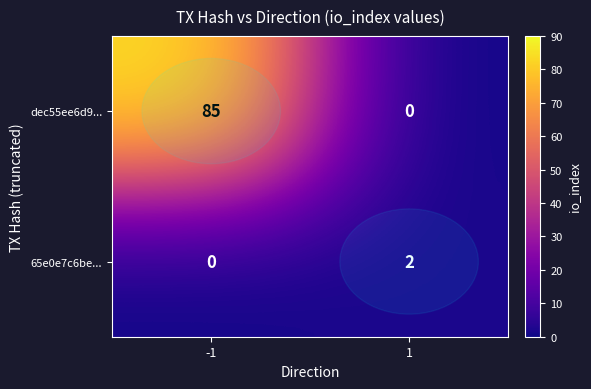

What is the maximum value shown in the chart?

85